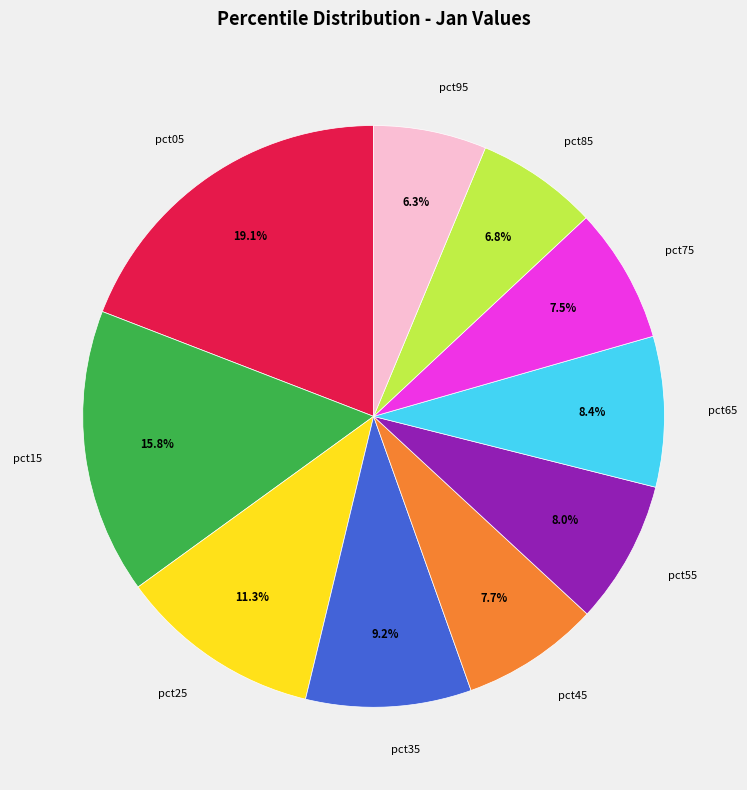

What percentage do pct55 and pct75 together represent?

15.5%